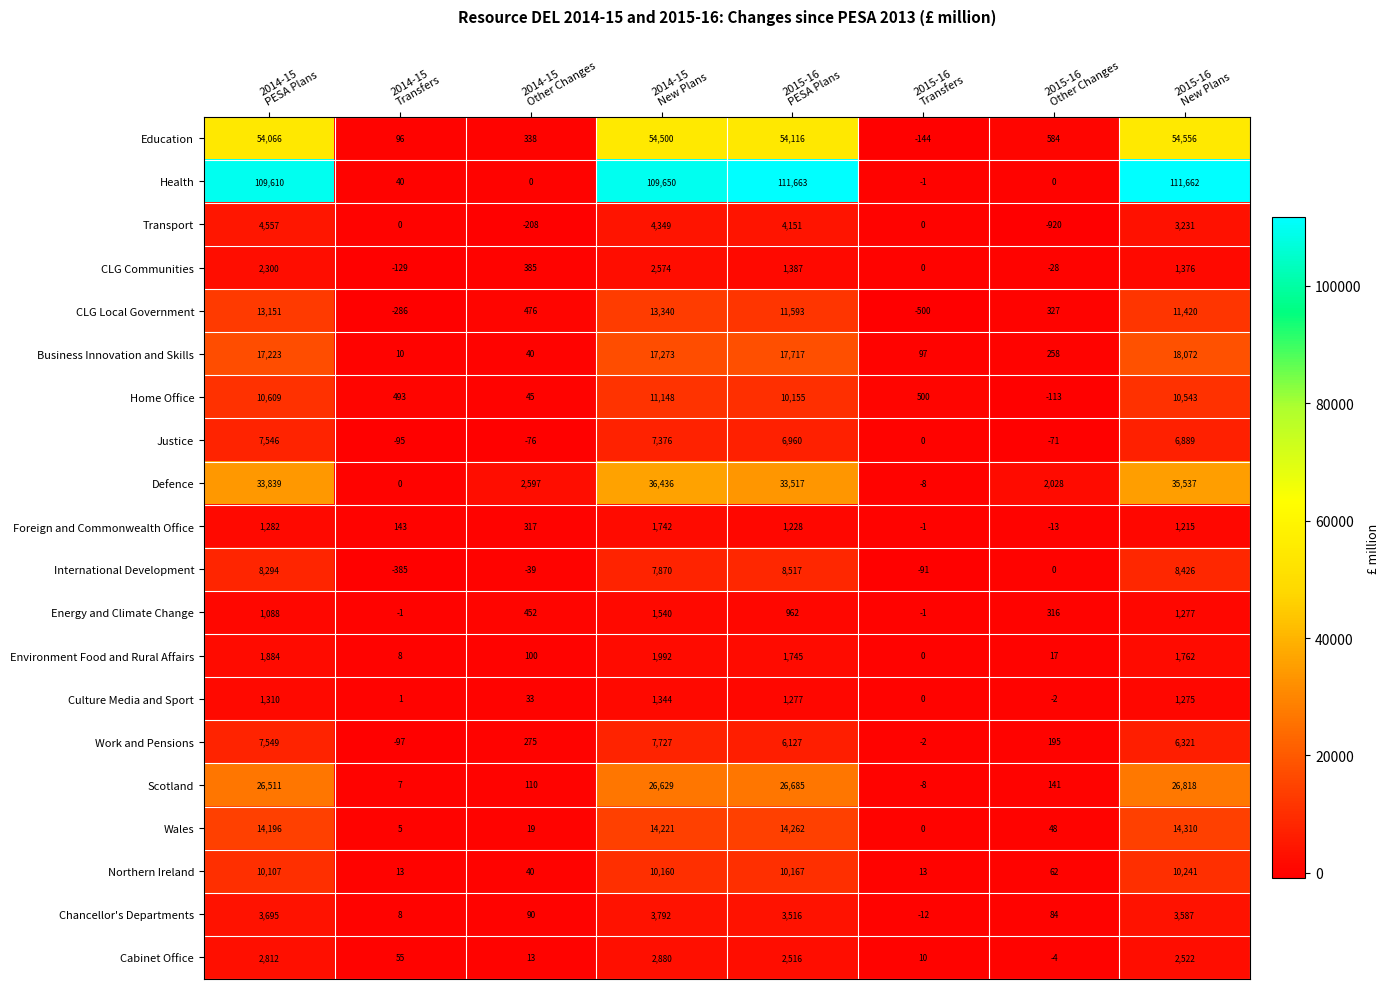

What is the difference between the highest and lowest values at 2015-16
Other Changes?

2948